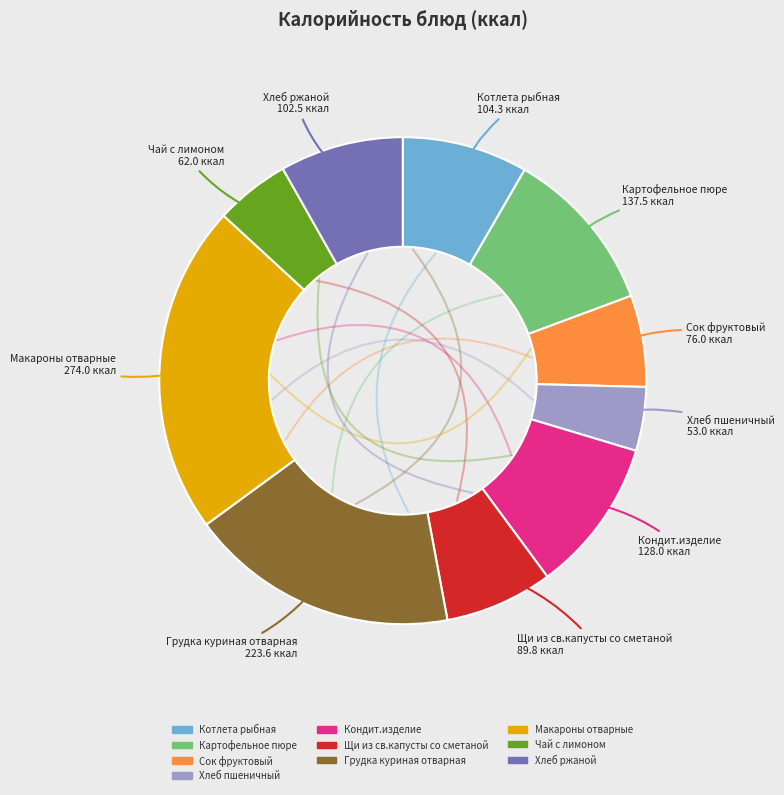

Count the number of slices in the pie.

10